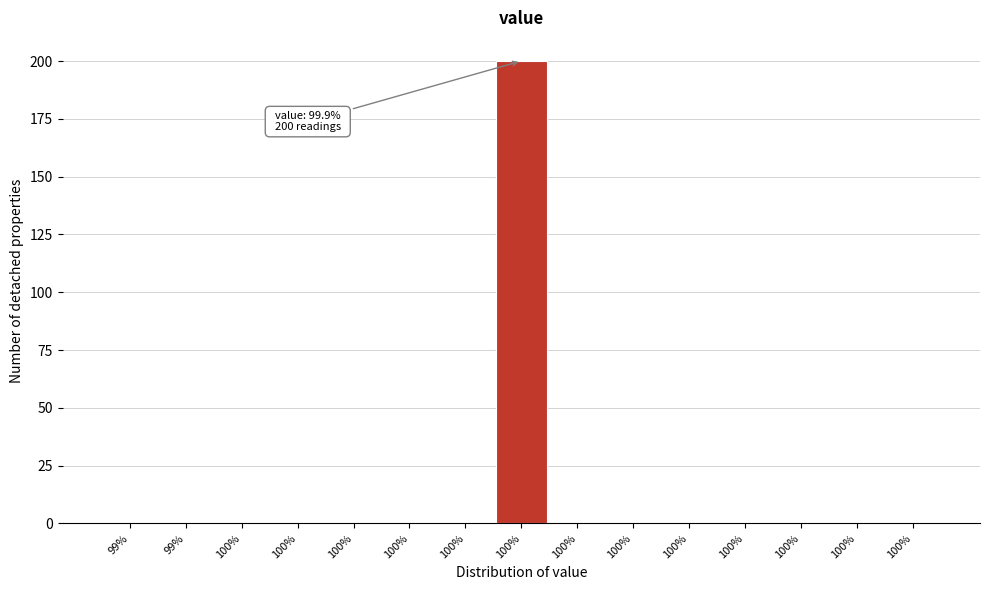

How many series are shown in this chart?

1